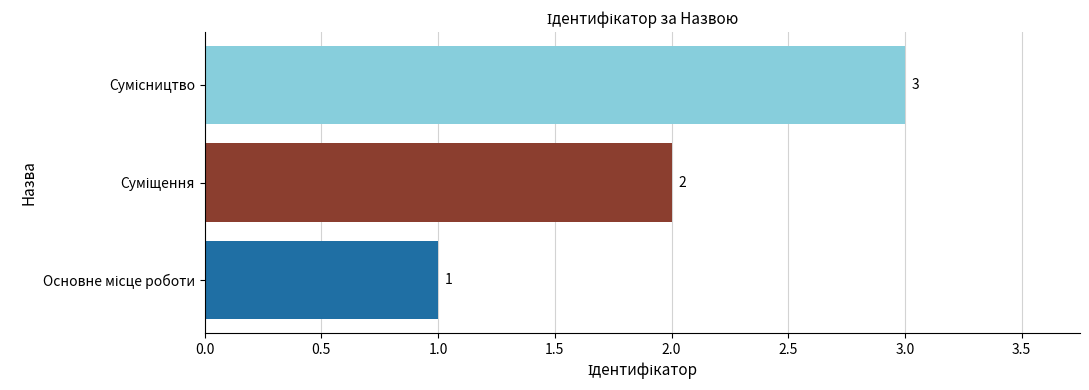

Count the values in the range 1 to 3.

3